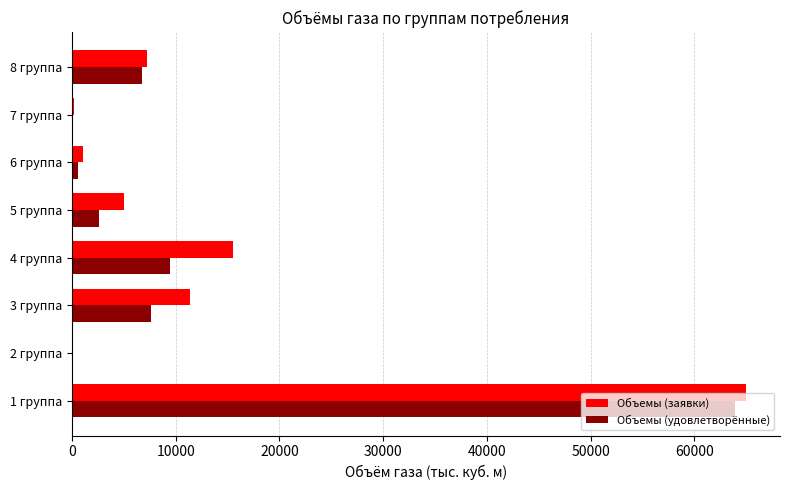

Is the value of Объемы (заявки) at 4 группа greater than the value of Объемы (удовлетворённые) at 4 группа?

Yes